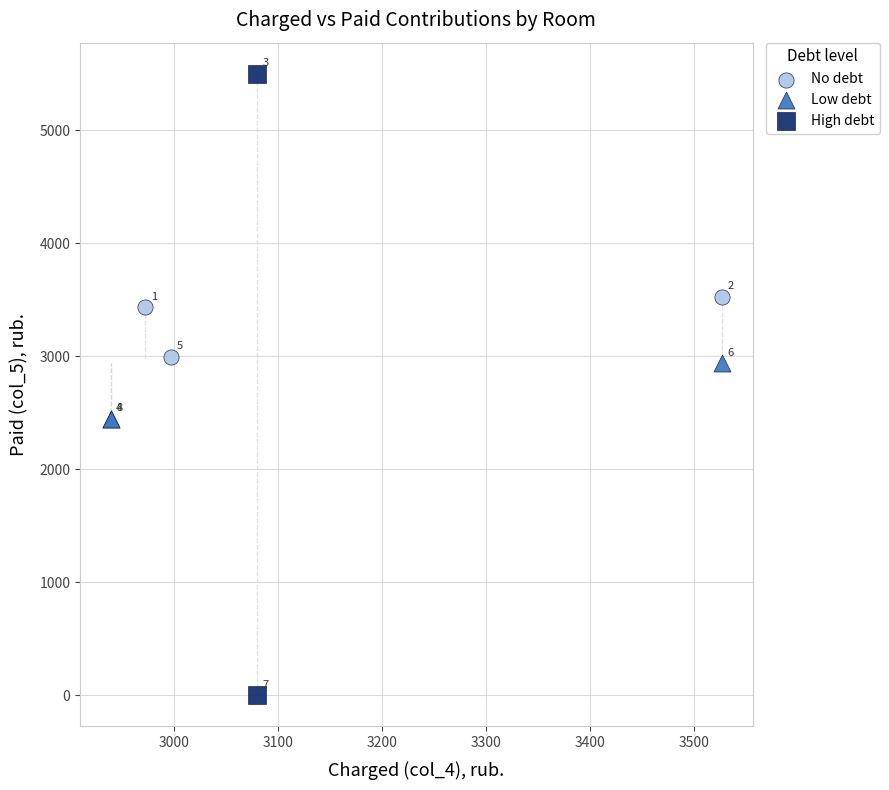

What are all the series names shown in the legend?

No debt, Low debt, High debt